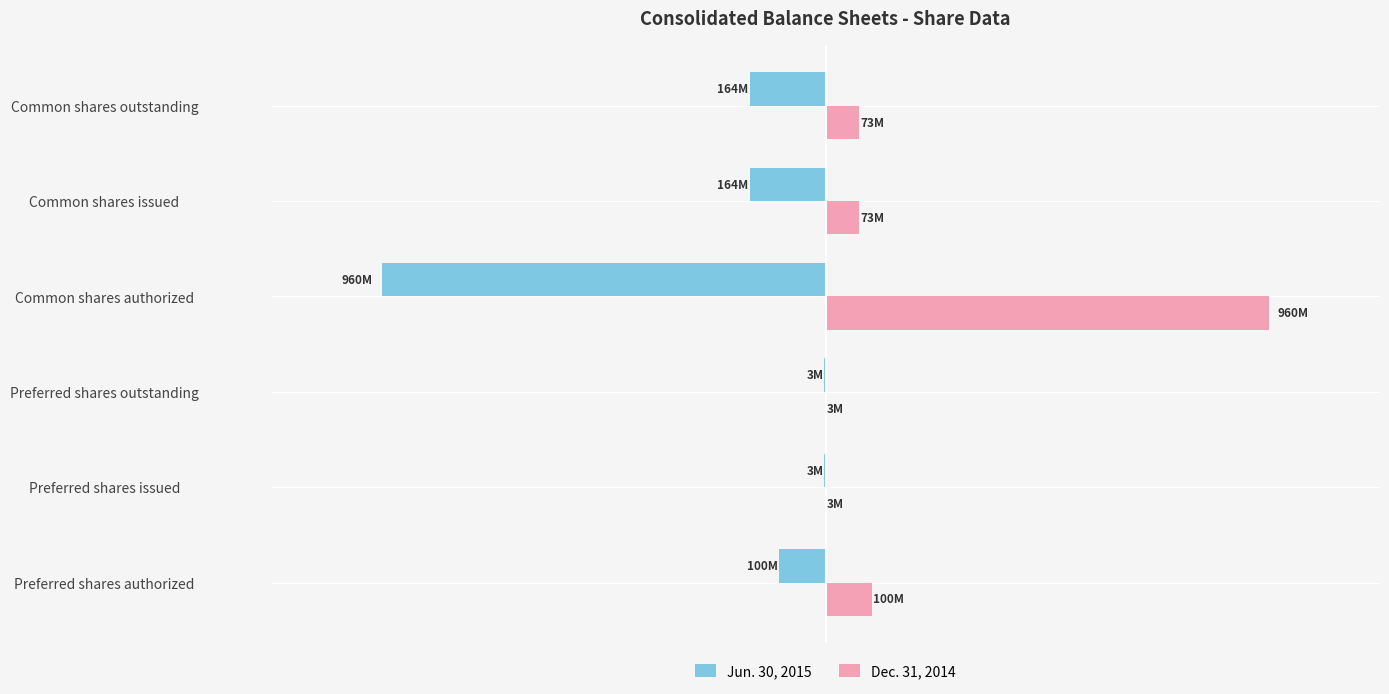

What are all the series names shown in the legend?

Jun. 30, 2015, Dec. 31, 2014